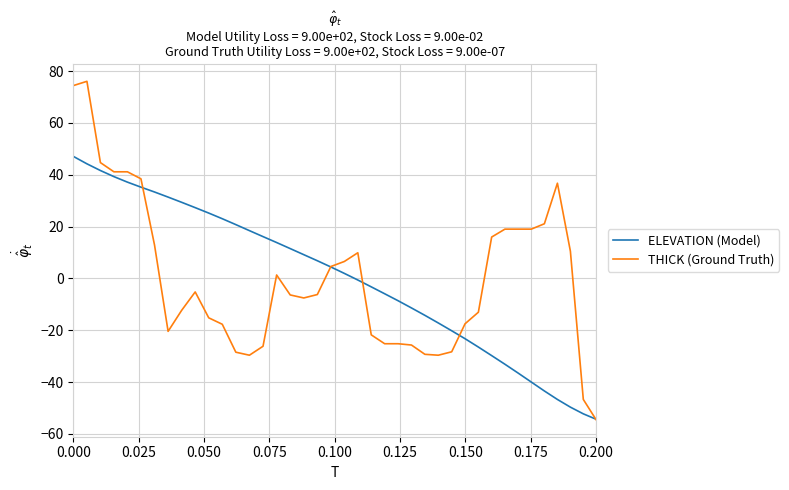

What is the maximum value for THICK (Ground Truth)?

76.1